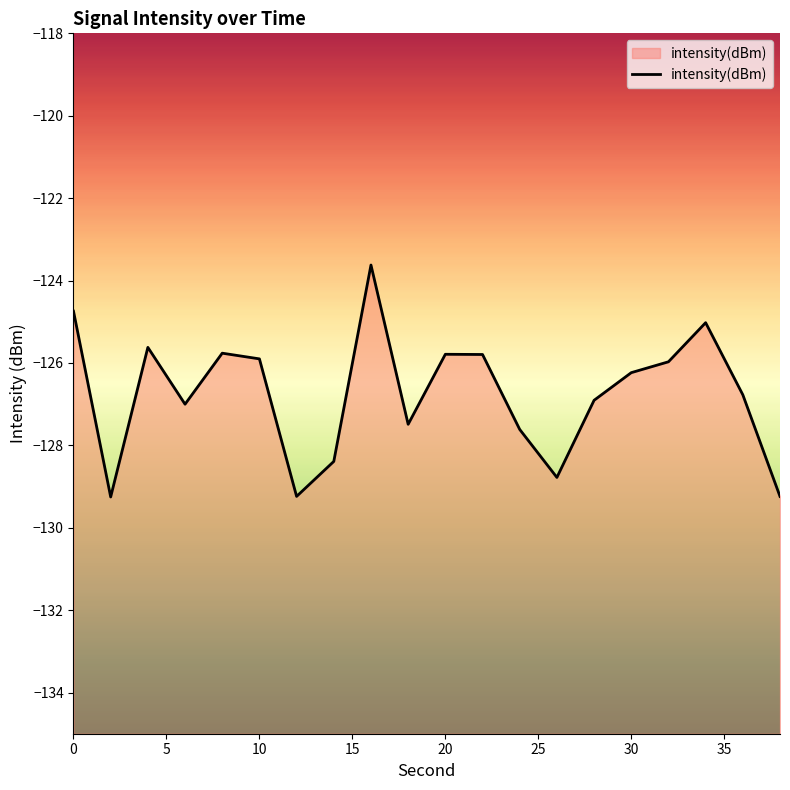

What is the minimum value shown in the chart?

-129.3